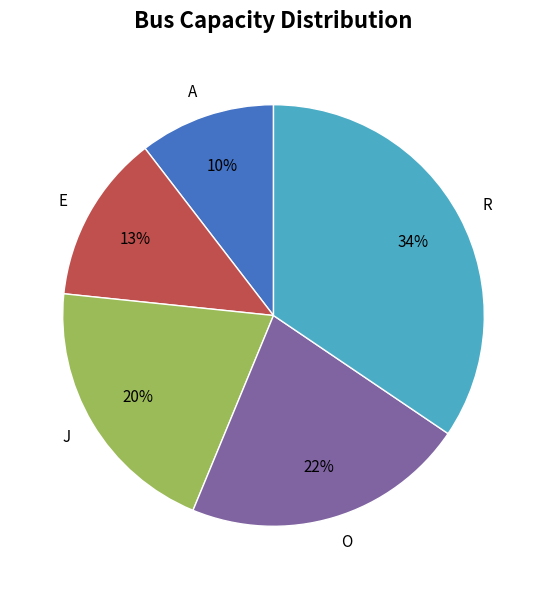

To the nearest percent, what is the difference between the largest and smallest slice percentages?

24%